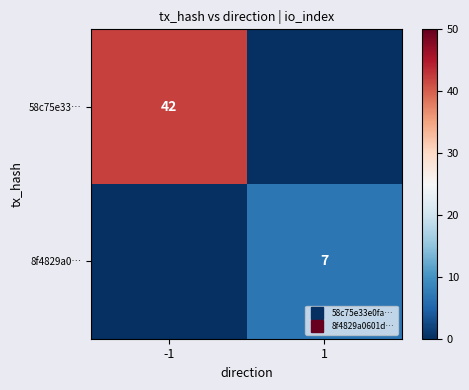

What is the difference between the maximum and minimum values in the 58c75e33… series?

42